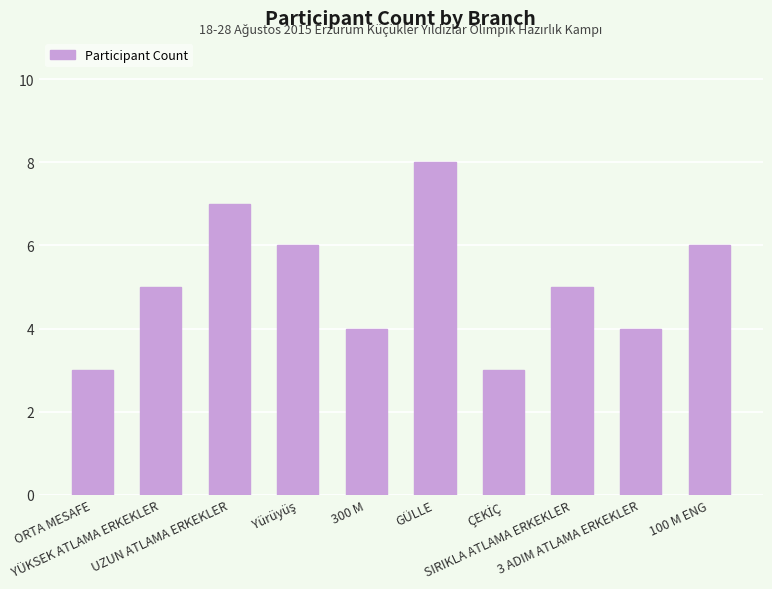

Count the number of categories in the chart.

10